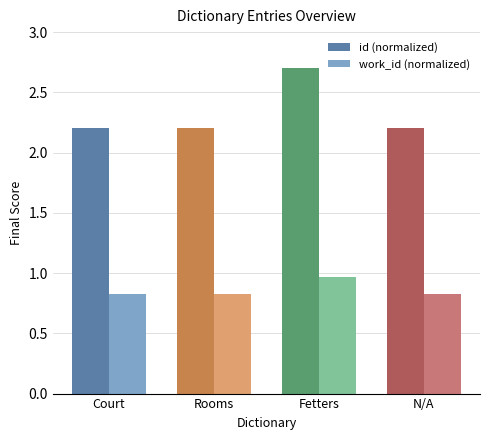

What is the difference between the highest and lowest values at N/A?

1.4